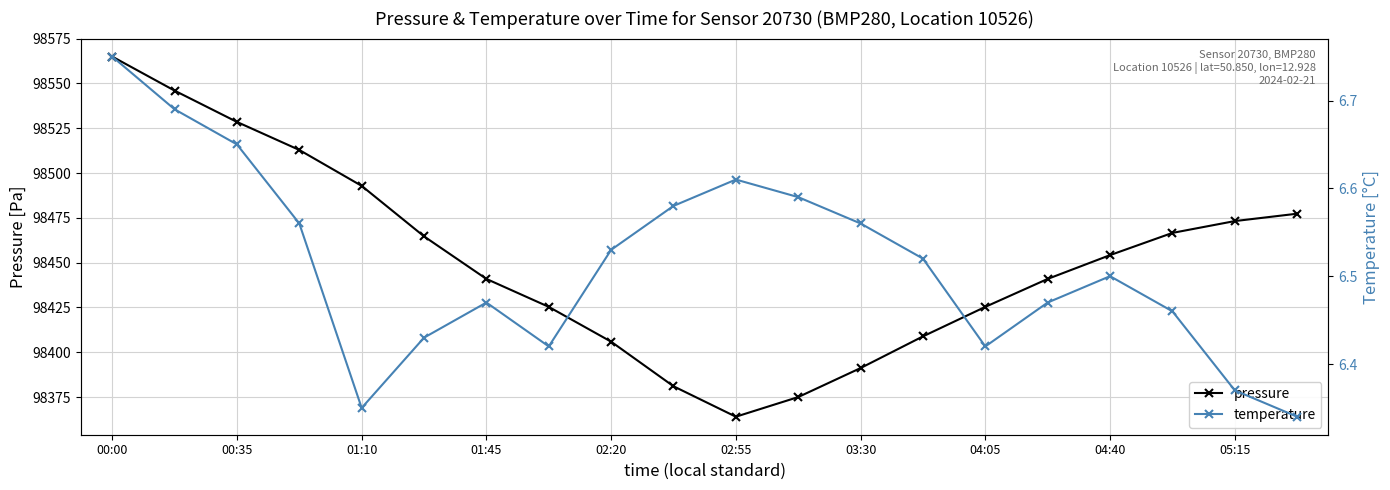

At which category does pressure reach its first local valley?

02:55